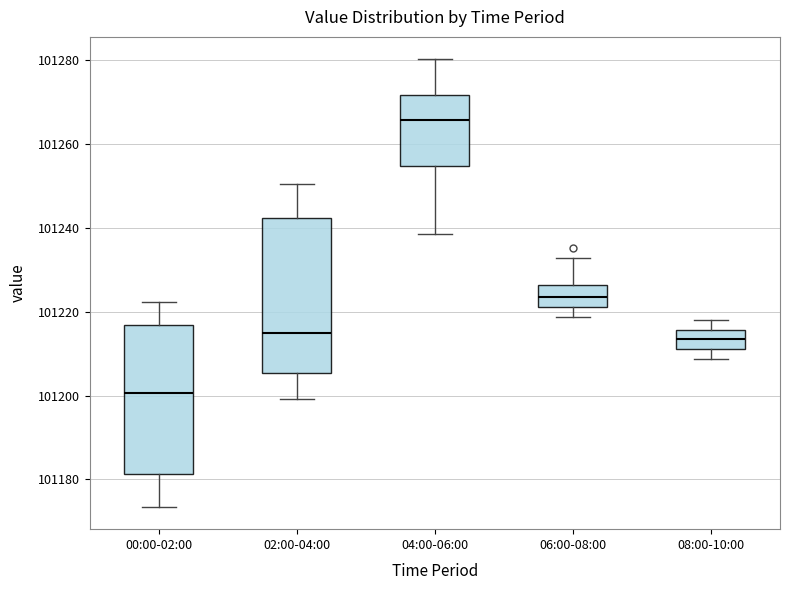

Reading left to right, read every box against the y-axis: the position of its median line, the range the box covers, and the ends of its whiskers. The values are not printed on the chart, so give them approximately, as read against the axis.

00:00-02:00: median 101200, box 101182 to 101216, whiskers 101174 to 101222
02:00-04:00: median 101214, box 101206 to 101242, whiskers 101200 to 101250
04:00-06:00: median 101266, box 101254 to 101272, whiskers 101238 to 101280
06:00-08:00: median 101224, box 101222 to 101226, whiskers 101218 to 101232
08:00-10:00: median 101214, box 101212 to 101216, whiskers 101208 to 101218